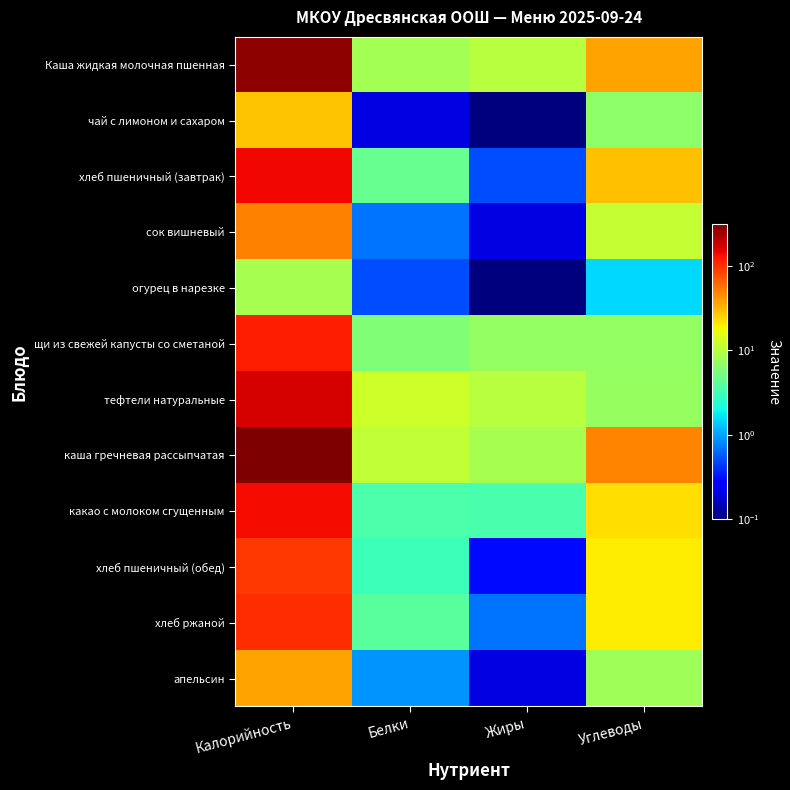

What is the total value across all series at Калорийность?

1464.4